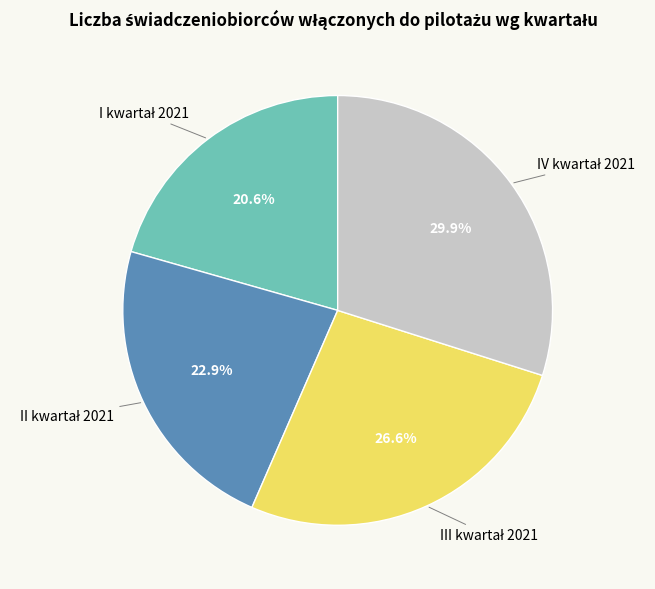

Does any single category account for the majority?

No